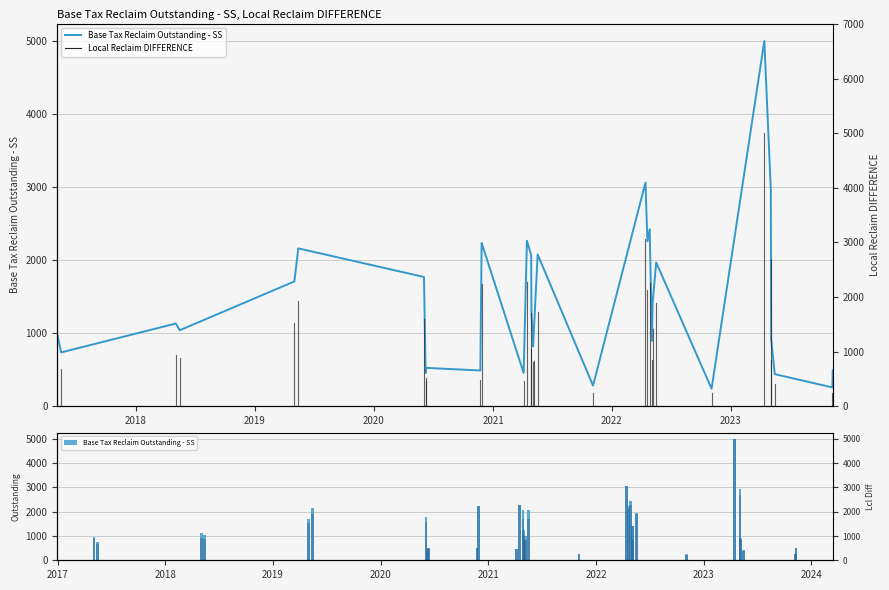

Where does the Local Reclaim DIFFERENCE series first go above 935?

2019